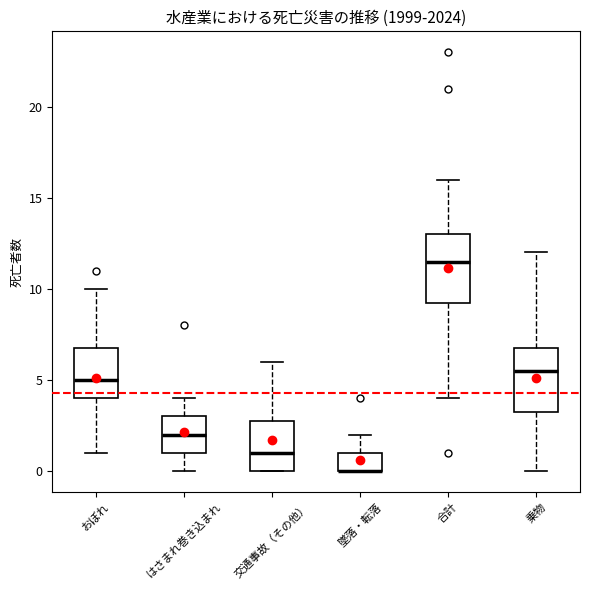

Where does the upper whisker of the box for はさまれ巻き込まれ end on the y-axis? The values are not printed on the chart, so give them approximately, as read against the axis.

4.0